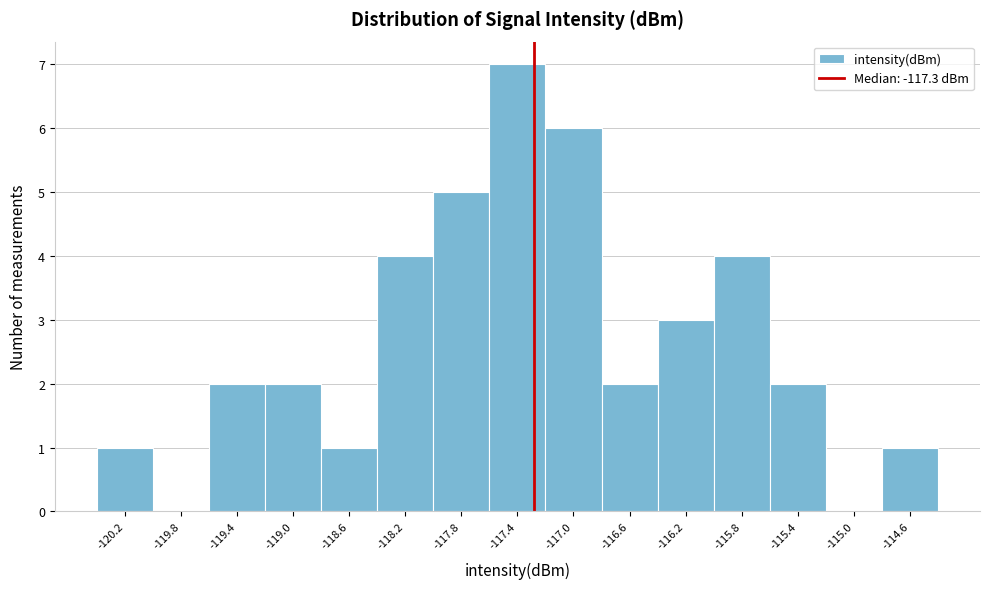

Reading left to right, list every bar in this chart as the range it spans on the x-axis followed by its height. Neither the bar edges nor the heights are printed on the chart, so give them approximately, as read against the axes.

-120.45 to -120.05: 1
-120.05 to -119.65: 0
-119.65 to -119.25: 2
-119.25 to -118.80: 2
-118.80 to -118.40: 1
-118.40 to -118.00: 4
-118.00 to -117.60: 5
-117.60 to -117.20: 7
-117.20 to -116.80: 6
-116.80 to -116.40: 2
-116.40 to -116.00: 3
-116.00 to -115.60: 4
-115.60 to -115.20: 2
-115.20 to -114.80: 0
-114.80 to -114.40: 1